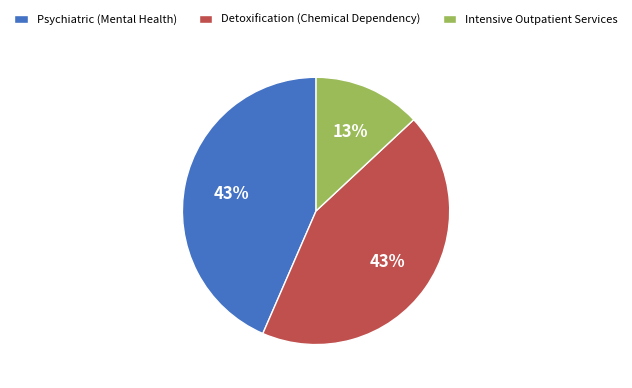

To the nearest percent, what is the difference between the largest and smallest slice percentages?

30%